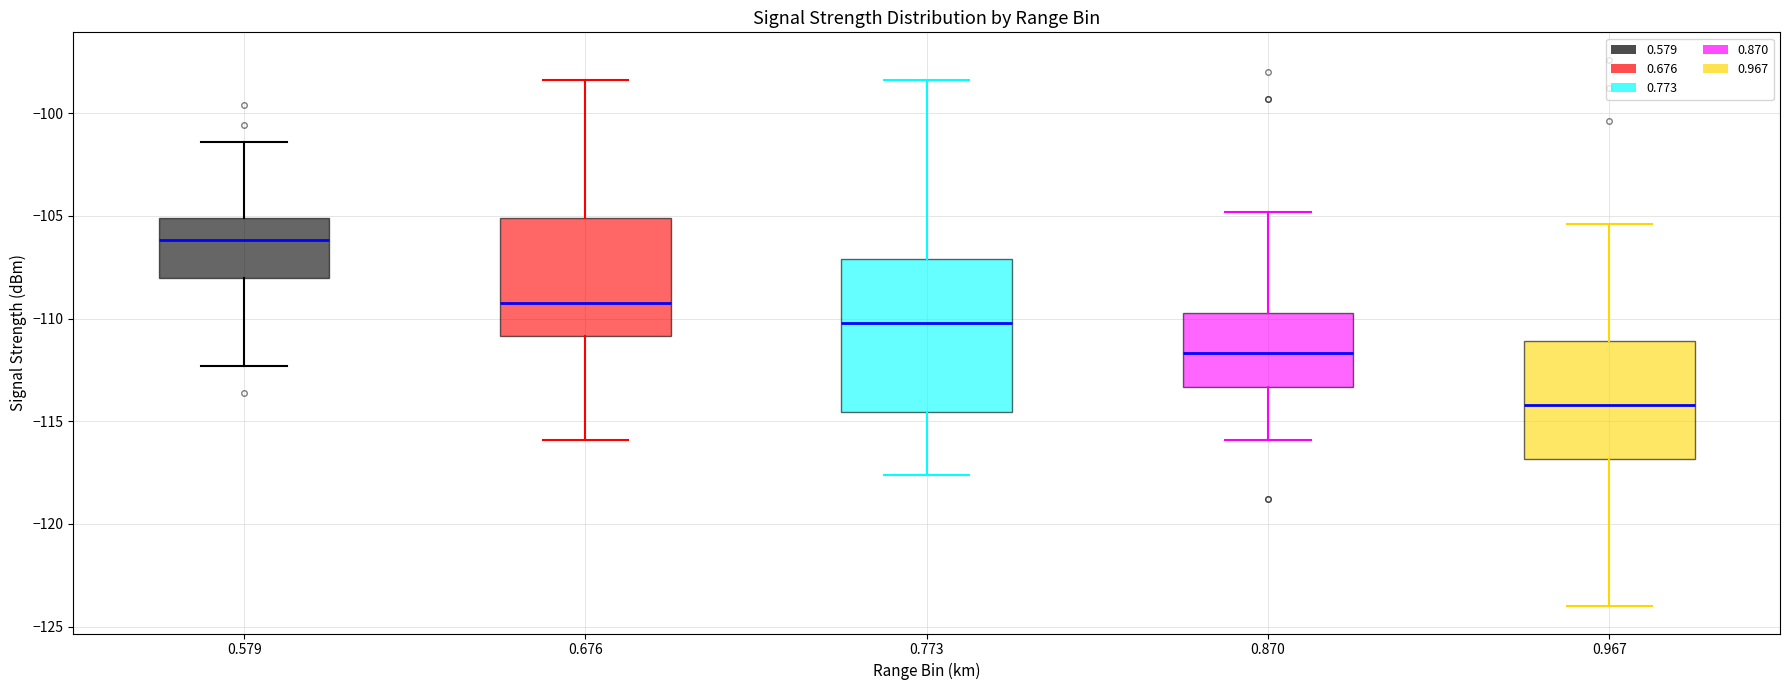

Which box is the tallest, from its lower edge to its upper edge?

0.773